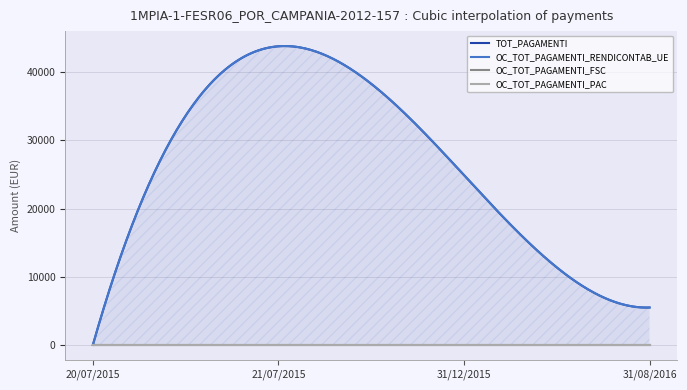

At which category does the chart reach its peak across all series?

21/07/2015